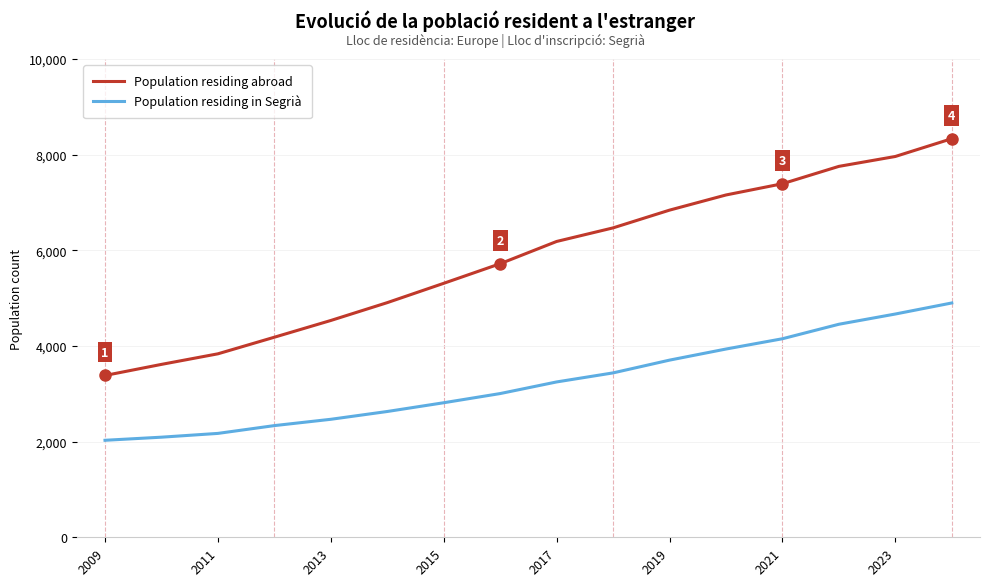

List the series in order of their peak value, lowest first.

Population residing in Segrià, Population residing abroad